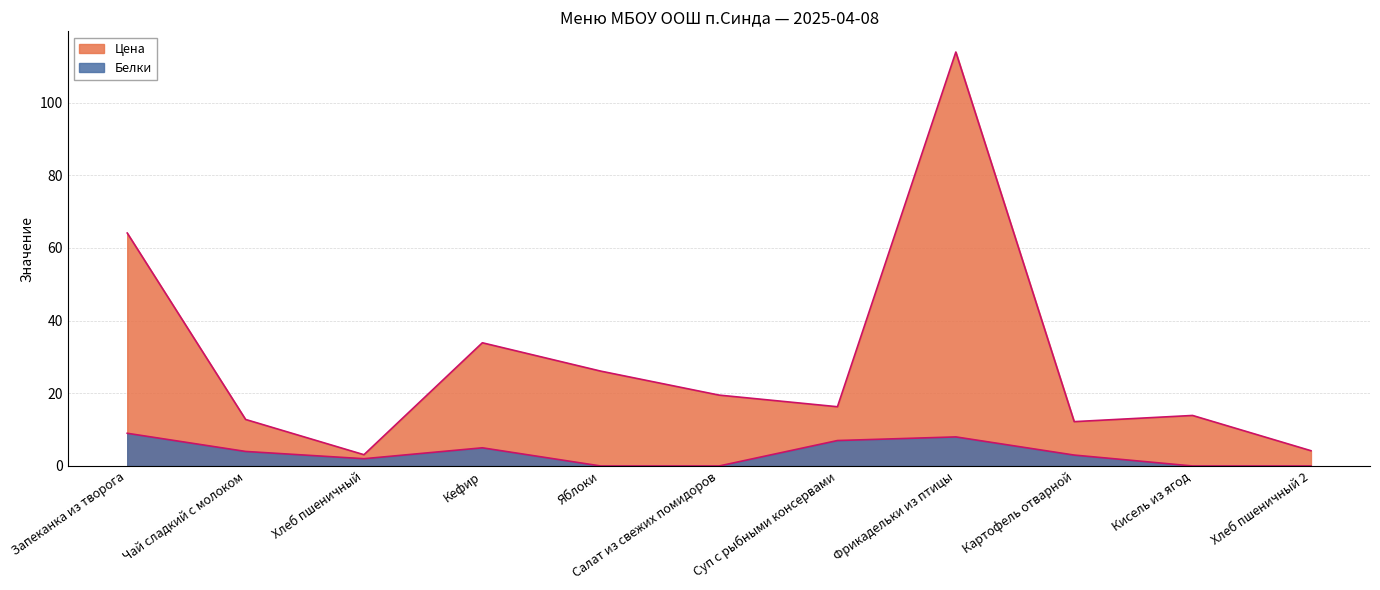

True or false: Цена and Белки intersect in this chart.

False